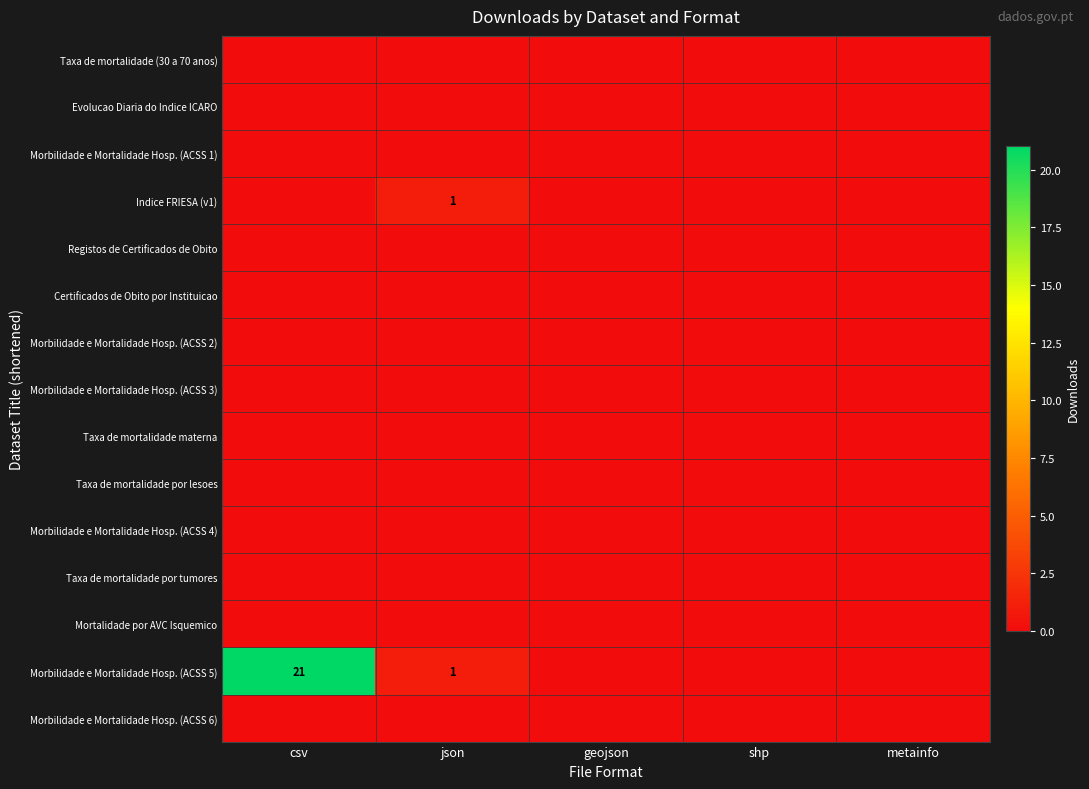

What is the difference between the highest and lowest values at json?

1